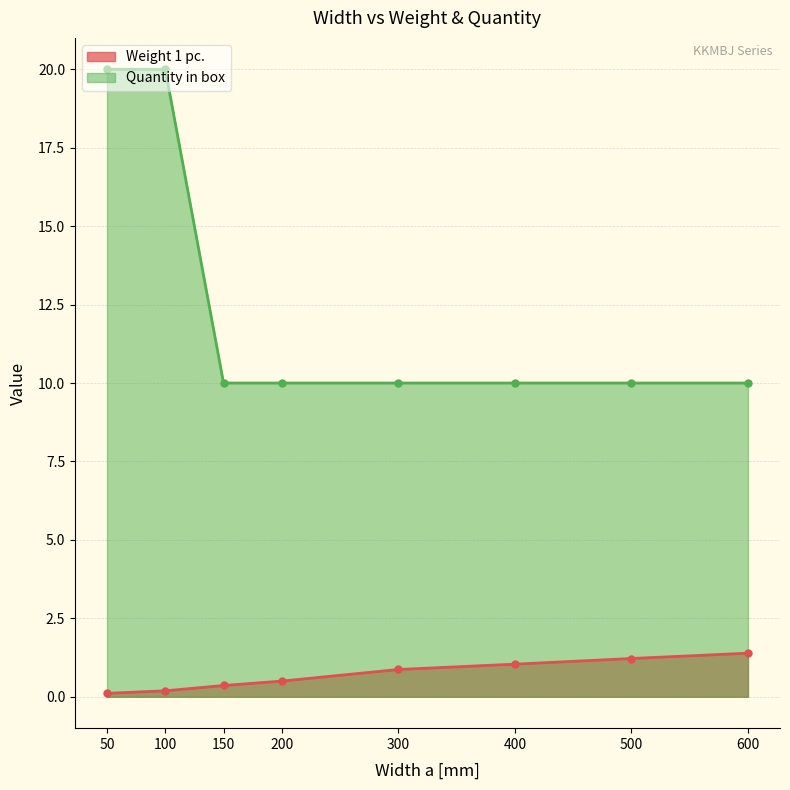

Where is Weight 1 pc. nearest to the value 0?

50